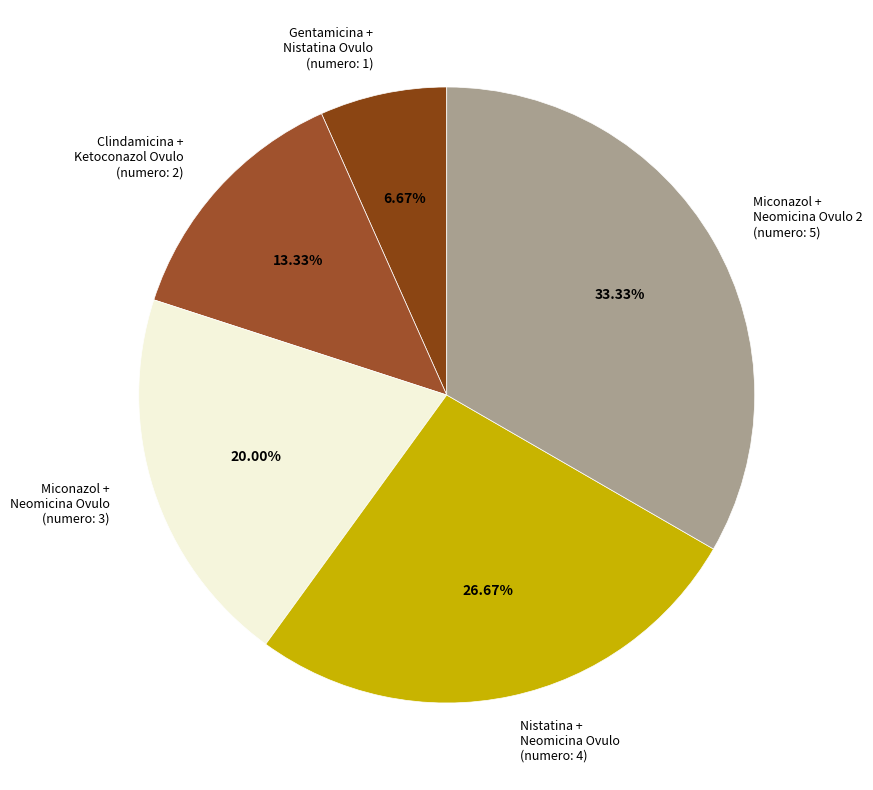

Which category has the smallest portion of the pie?

Gentamicina + Nistatina Ovulo (numero: 1)